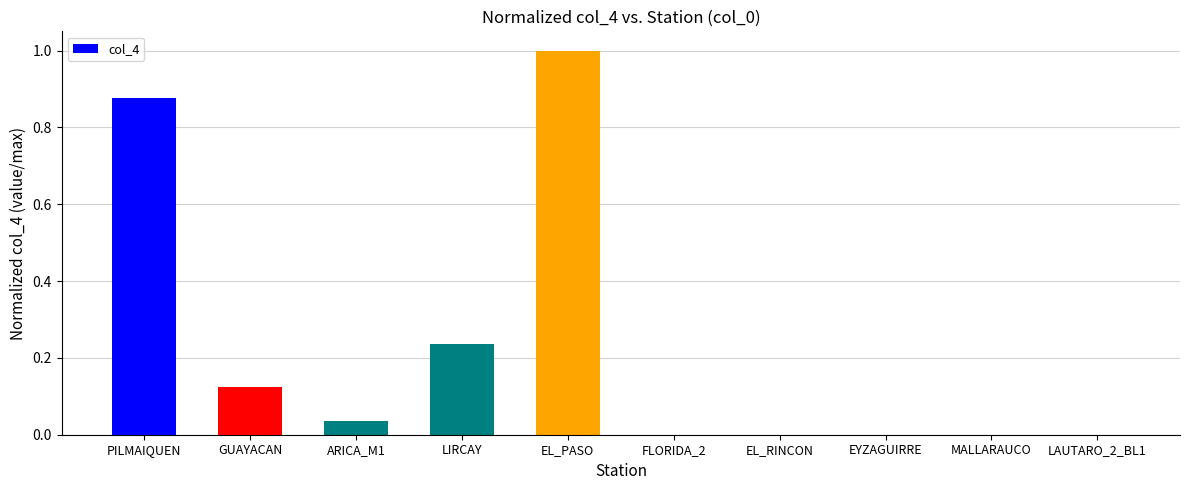

Are the bars horizontal?

No